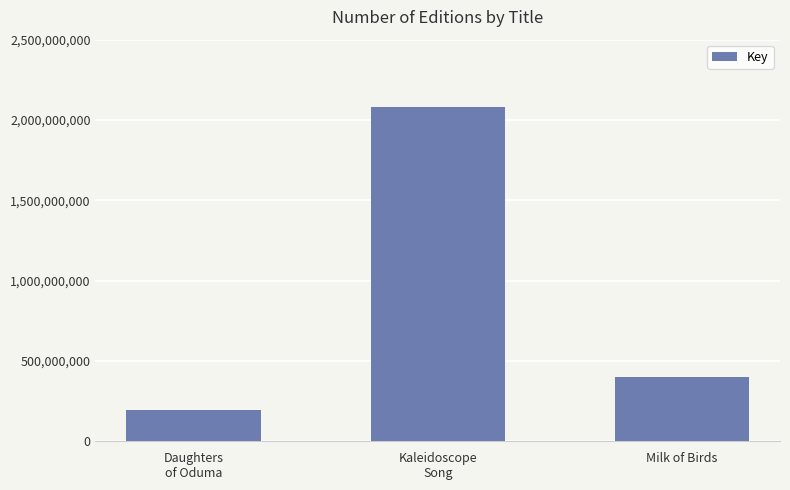

What is the change in value from Daughters
of Oduma to Kaleidoscope
Song?

+1894547504